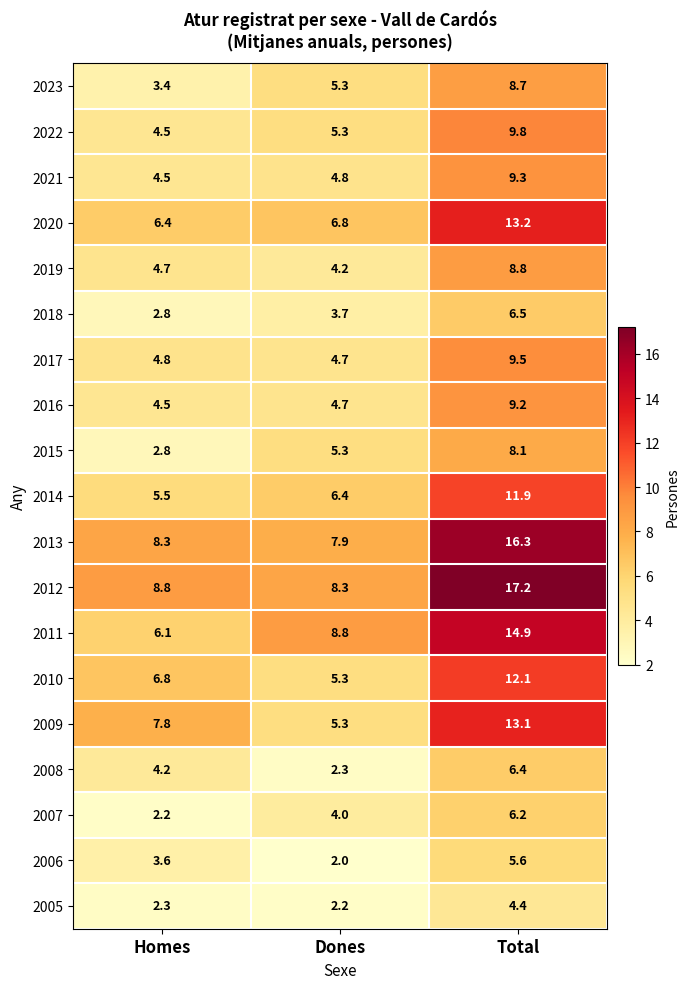

True or false: 2022 has a value of 3.4 at Dones.

False